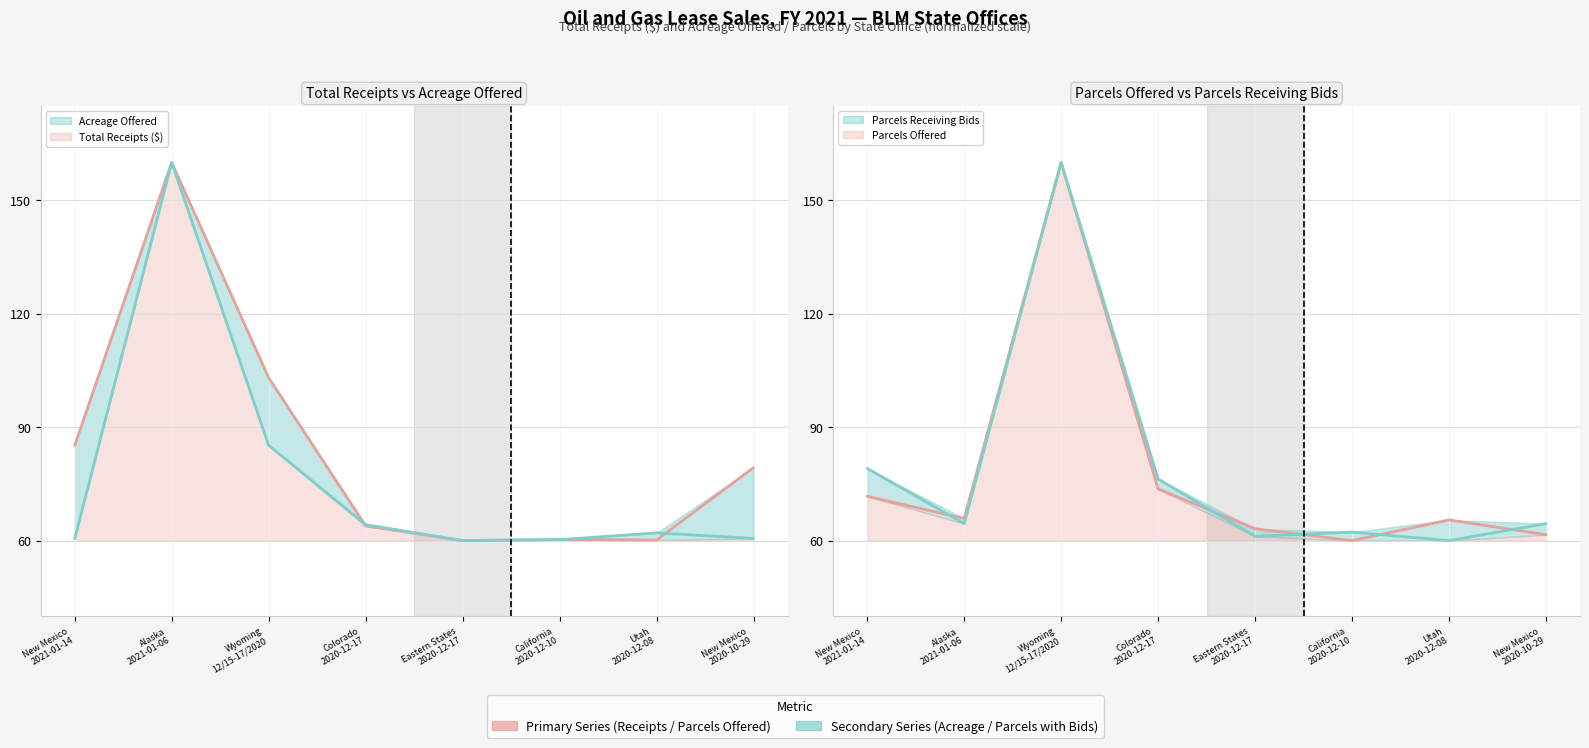

Reading right to left, transcribe all the data shown in this chart.

Total Receipts: 79.3	60.1	60.3	60.0	63.9	103.1	160.0	85.1
Acreage Offered: 60.6	62.1	60.2	60.0	64.2	85.2	160.0	60.5
Parcels Offered: 61.6	65.5	60.0	63.1	73.7	160.0	65.9	71.7
Parcels Receiving Bids: 64.5	60.0	62.2	61.1	76.3	160.0	64.5	79.1